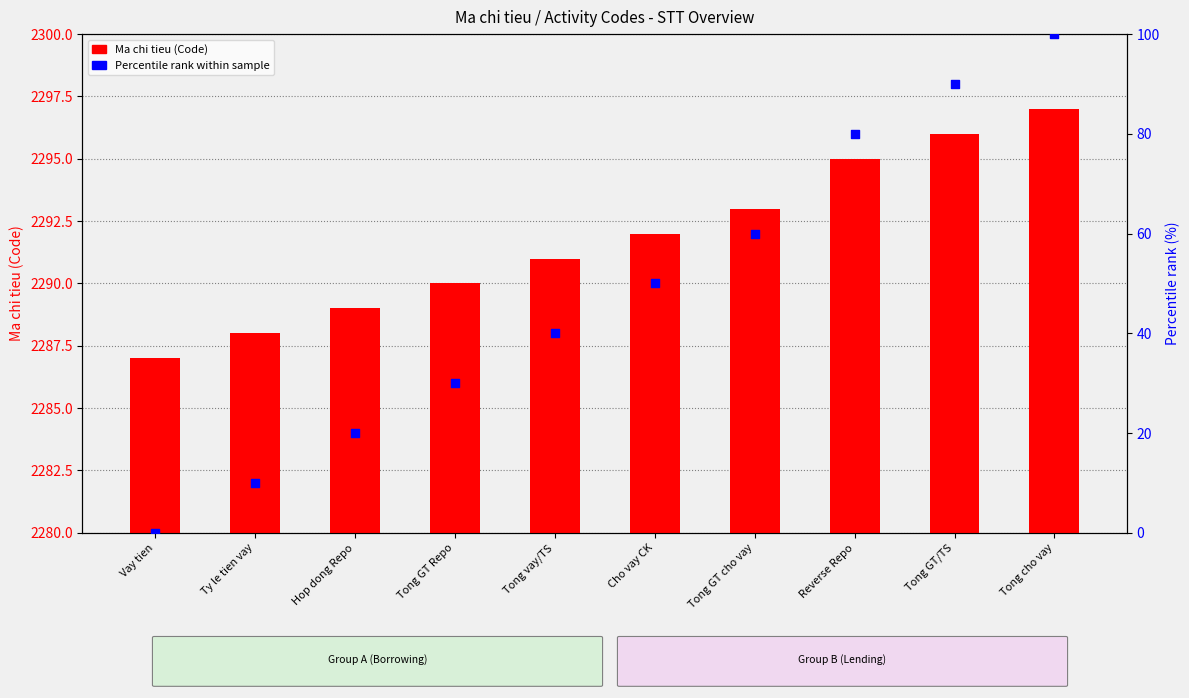

What are all the series names shown in the legend?

Ma chi tieu (Code), Percentile rank